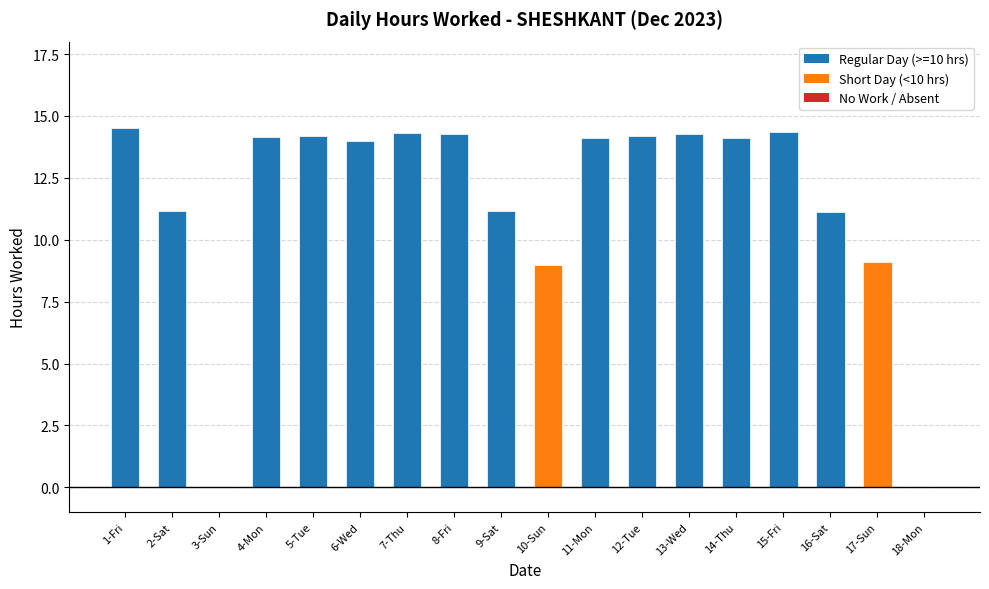

True or false: the data shows 14.1 at 14-Thu.

True